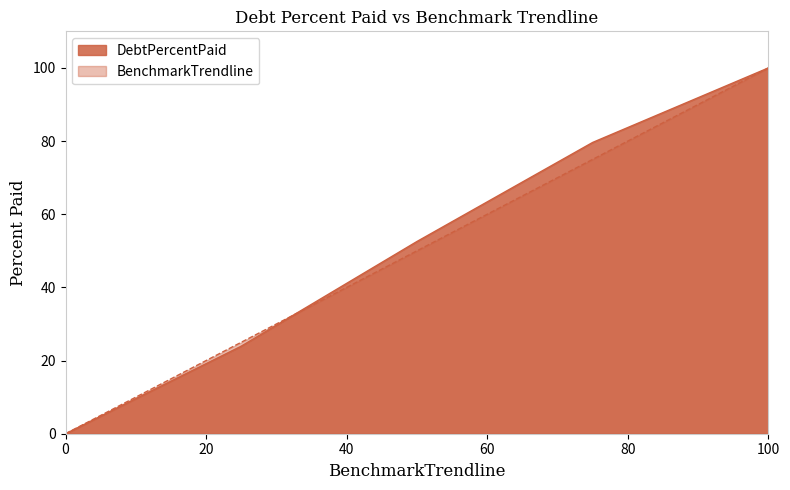

How many distinct data groups are displayed?

2